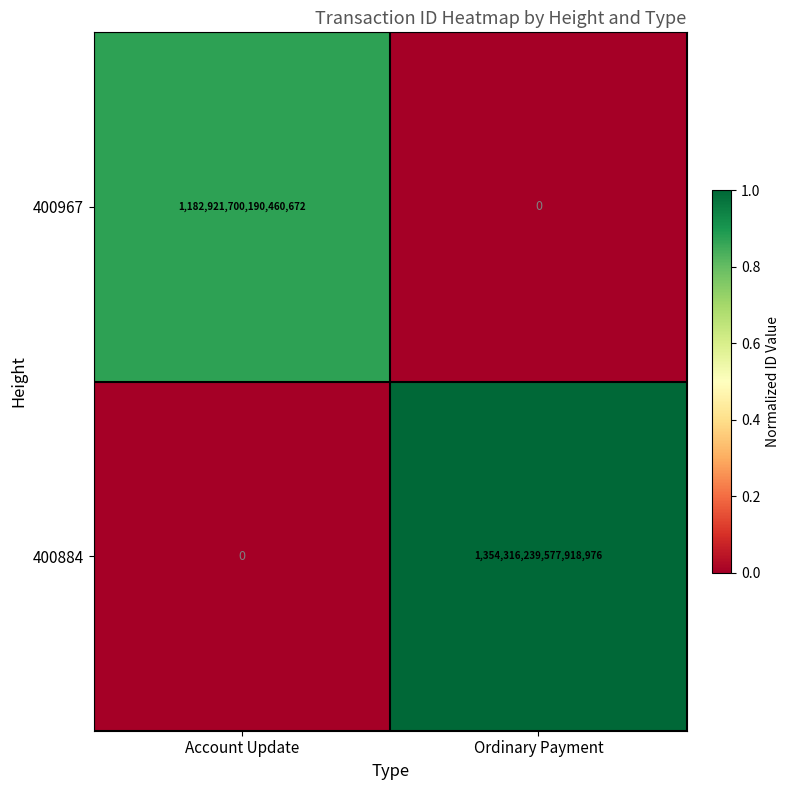

Which series has the widest spread of values?

400884